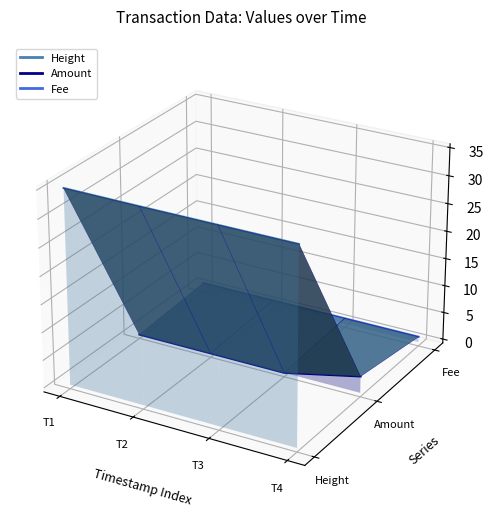

At which category is the sum across all series the highest?

T1